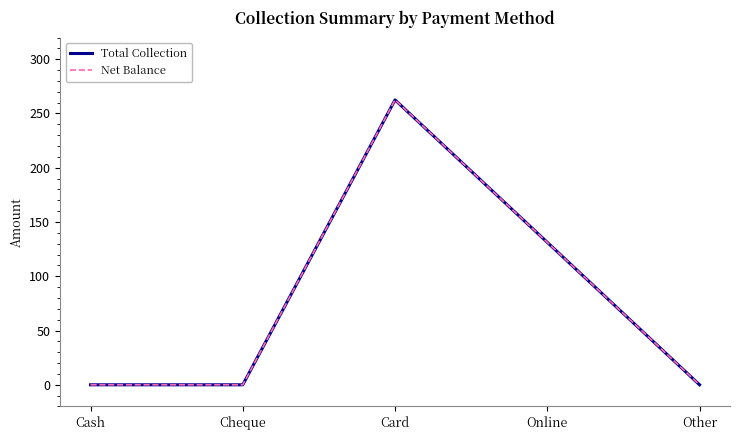

What is the label of the 5th point from the right?

Cash